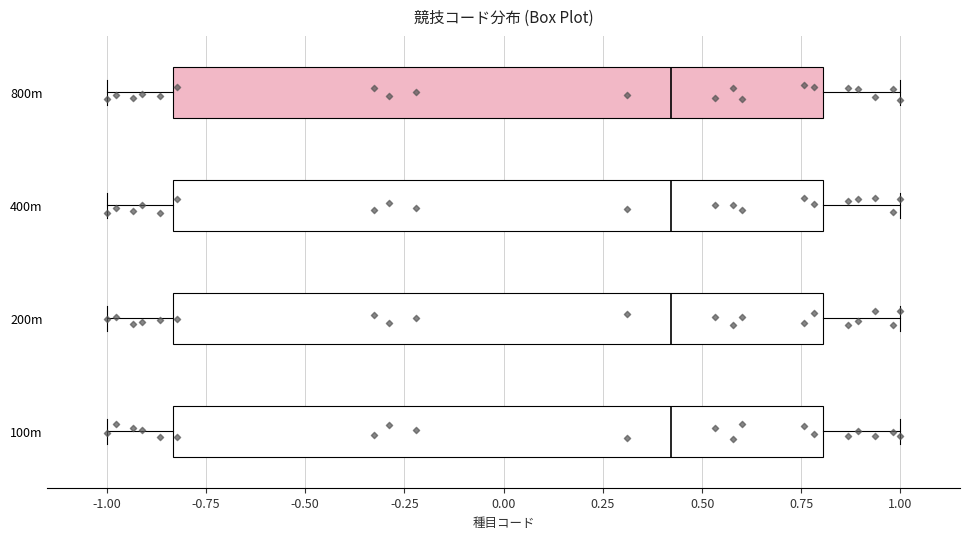

Reading bottom to top, transcribe this box plot: for each box, give where its median line is, the range the box spans, and where its two whiskers end, as read against the x-axis. The values are not printed on the chart, so give them approximately, as read against the axis.

100m: median 0.40, box -0.85 to 0.80, whiskers -1.00 to 1.00
200m: median 0.40, box -0.85 to 0.80, whiskers -1.00 to 1.00
400m: median 0.40, box -0.85 to 0.80, whiskers -1.00 to 1.00
800m: median 0.40, box -0.85 to 0.80, whiskers -1.00 to 1.00